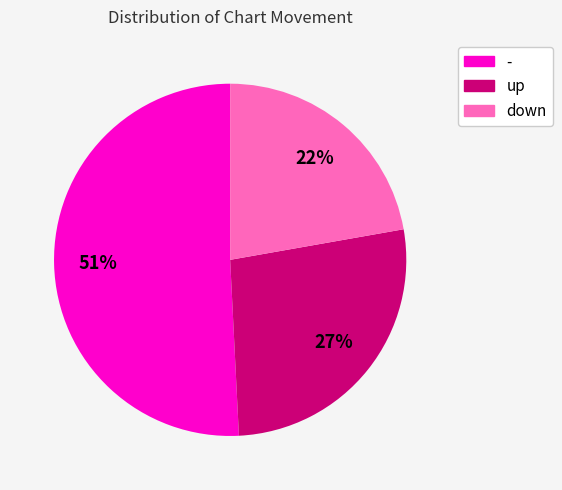

Which slice is the largest?

-